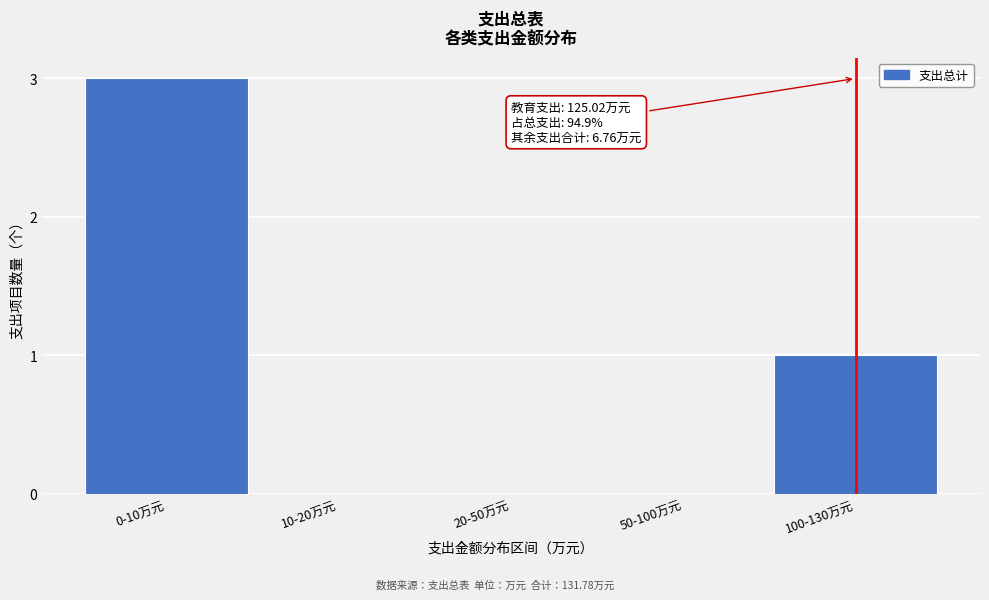

Reading left to right, what are all the values shown in this chart?

0-10万元=3	10-20万元=0	20-50万元=0	50-100万元=0	100-130万元=1